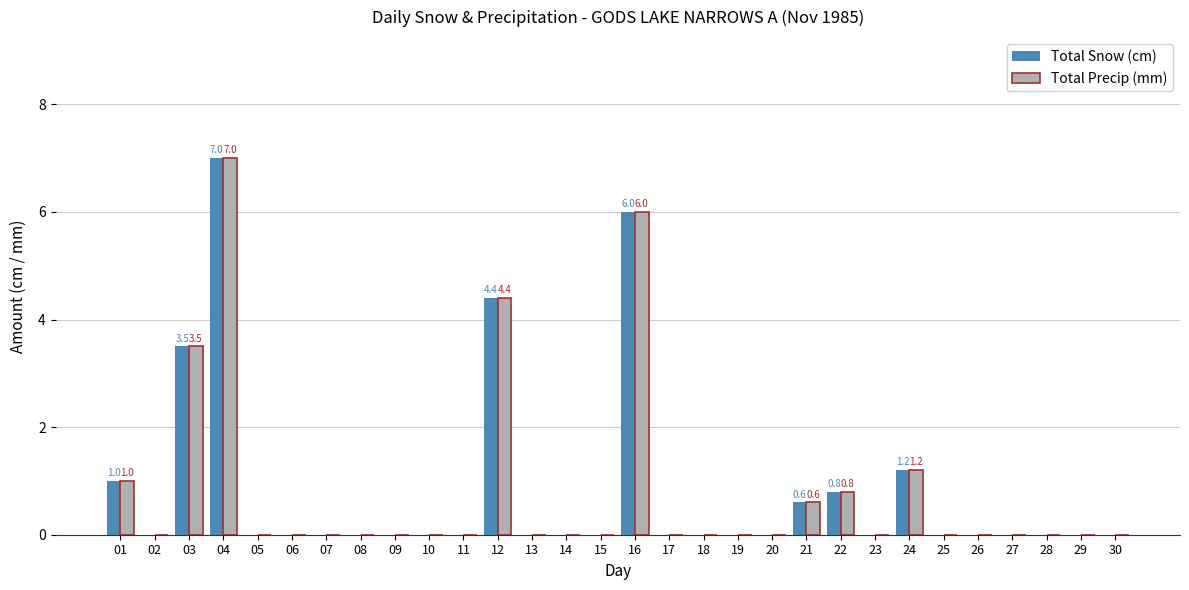

What is the greatest value displayed?

7.0